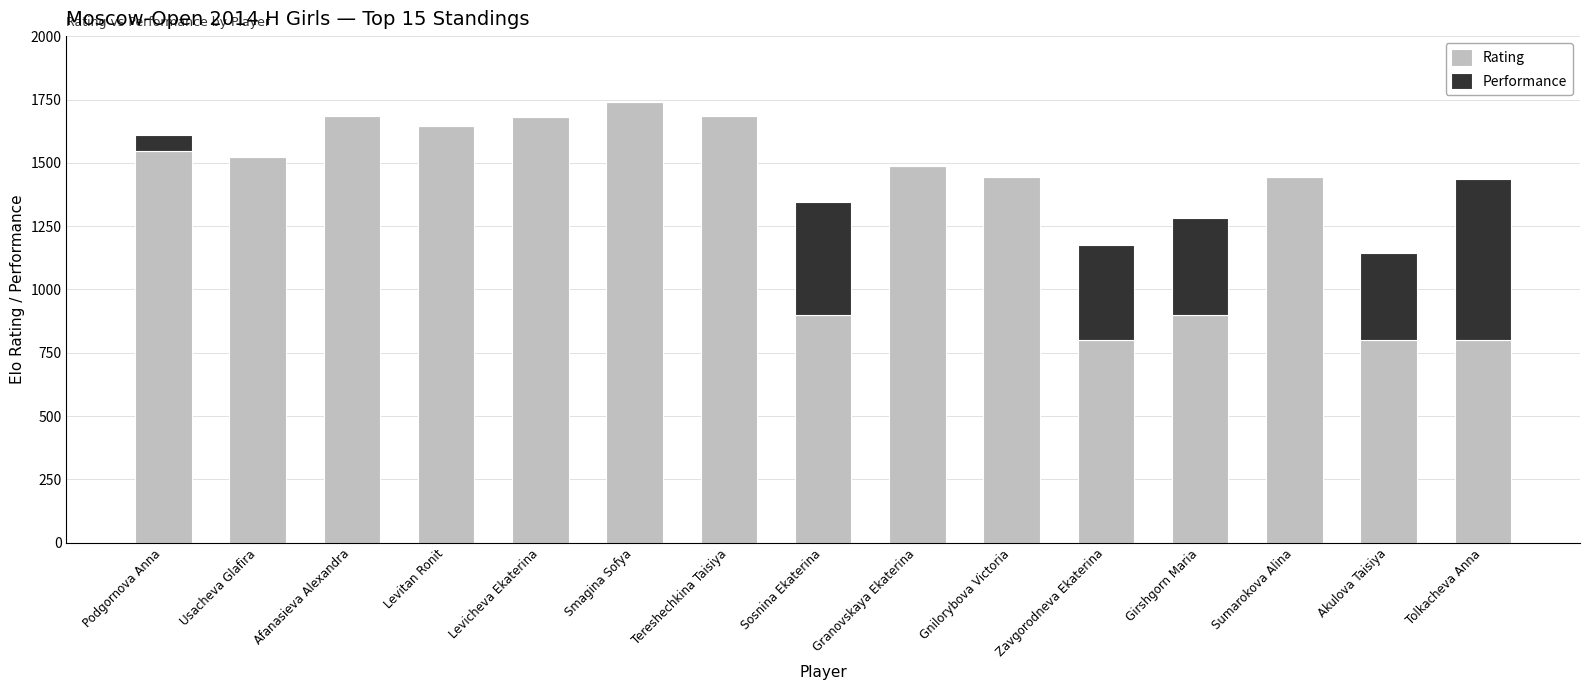

What value does the Rating series have at Girshgorn Maria?

900